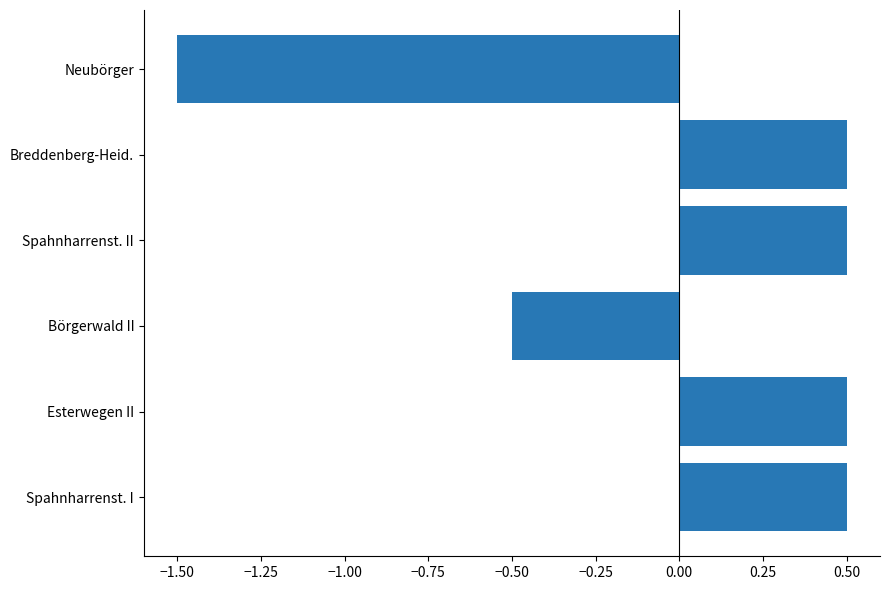

True or false: the data shows 0.1 at Spahnharrenst. II.

False